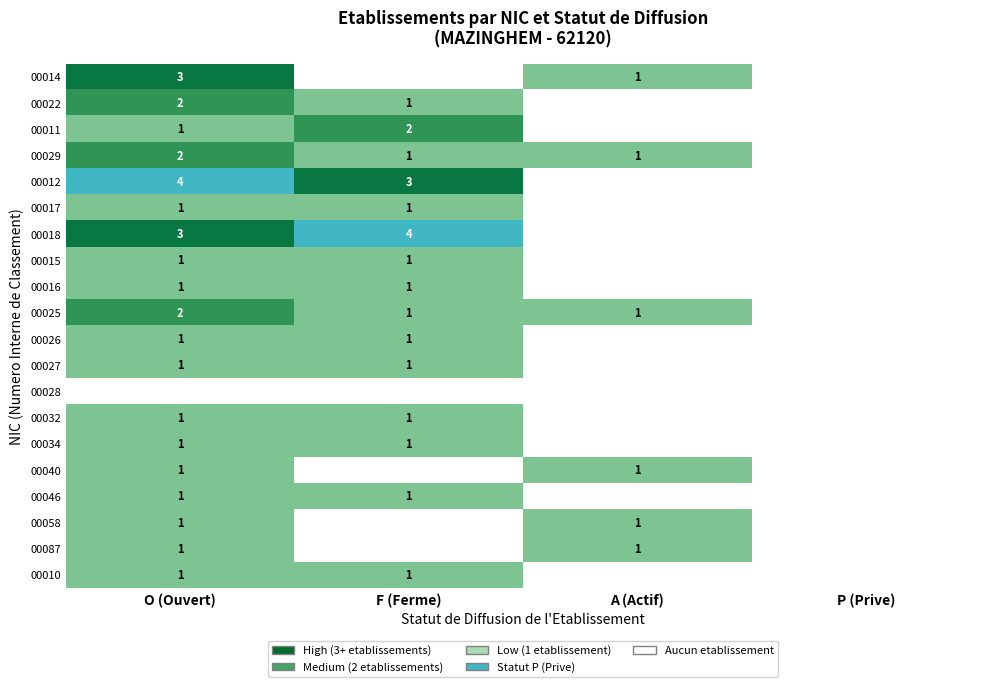

True or false: 00014 has a value of 1 at O (Ouvert).

False